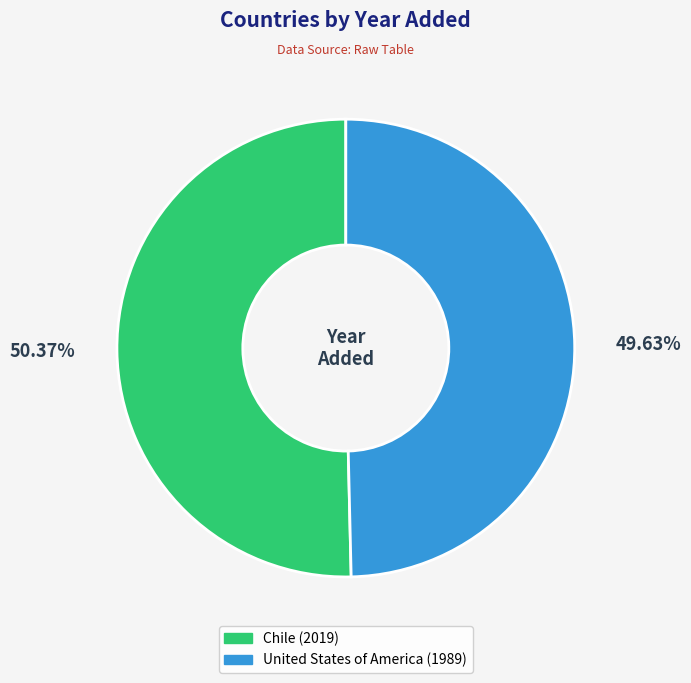

Does any single category account for the majority?

Yes